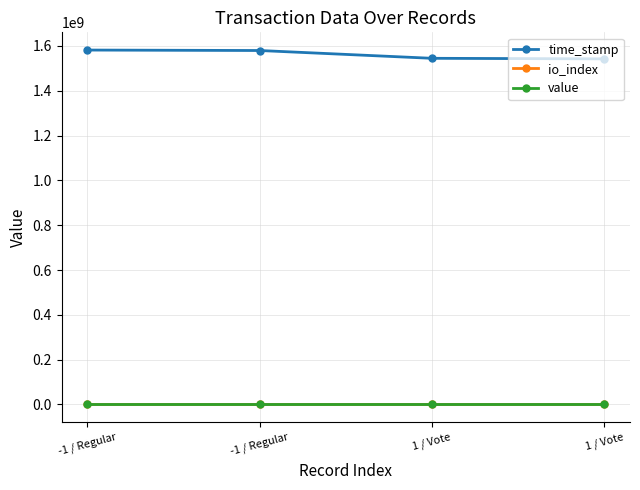

List the series in order of their peak value, highest first.

time_stamp, value, io_index